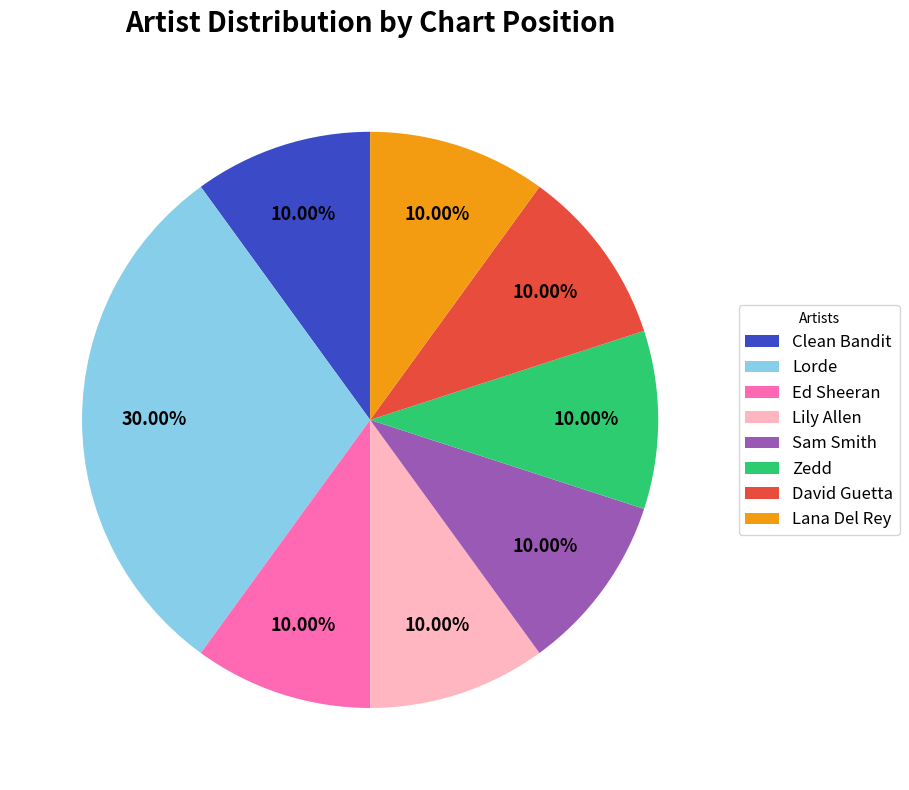

Combined, what portion of the pie is Ed Sheeran and Clean Bandit?

20.0%